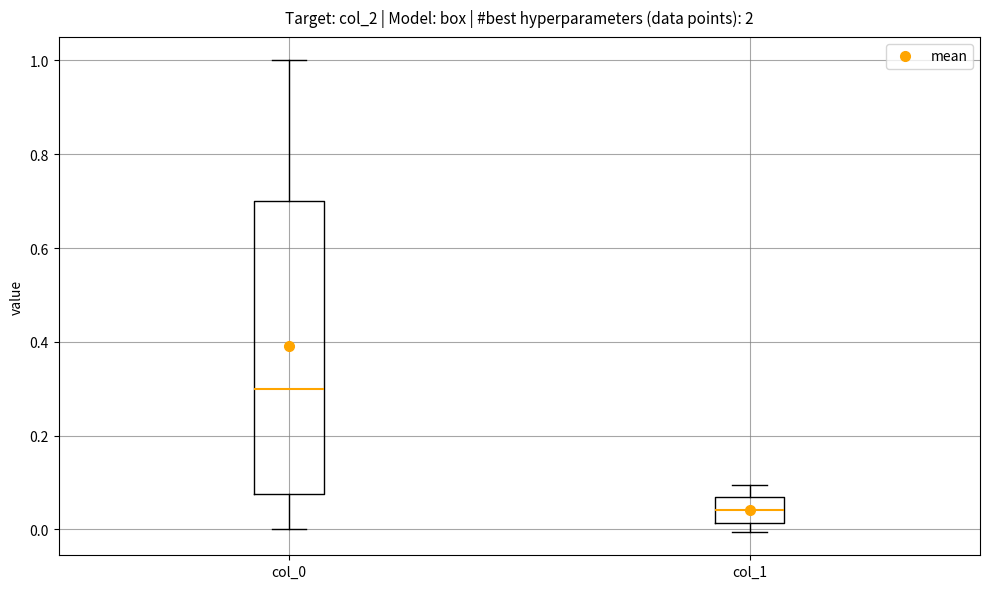

Which box has the lowest median line?

col_1